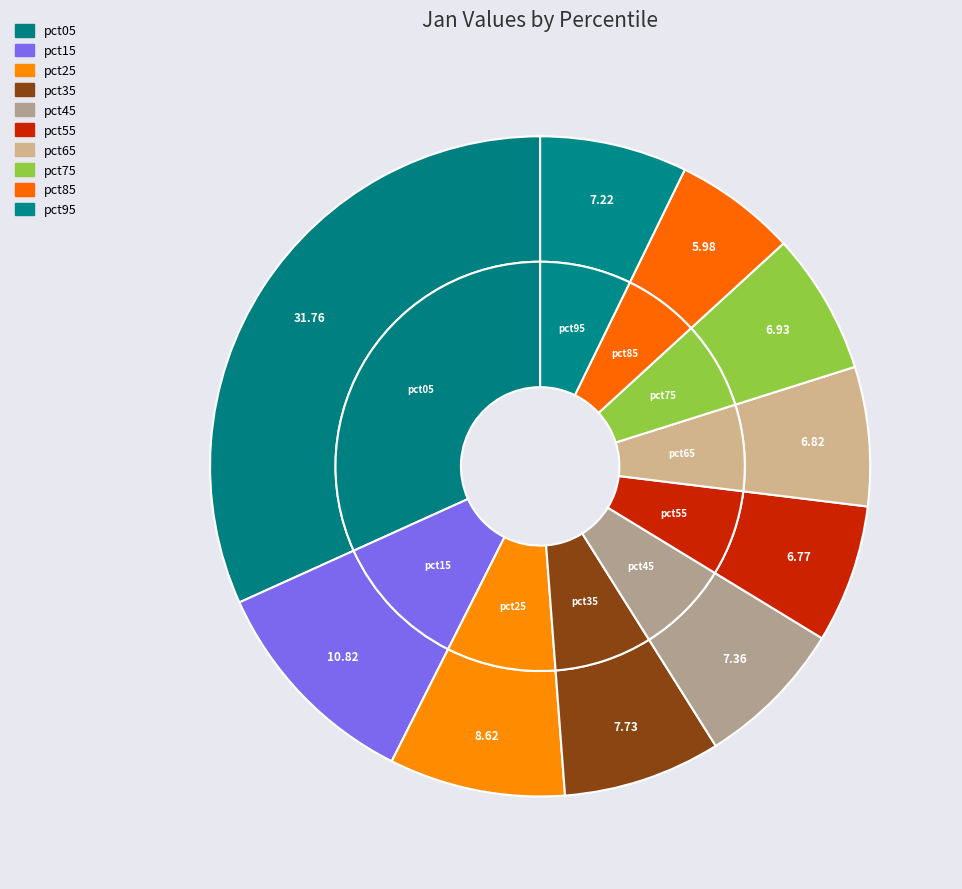

True or false: pct75 accounts for 7% of the total.

True